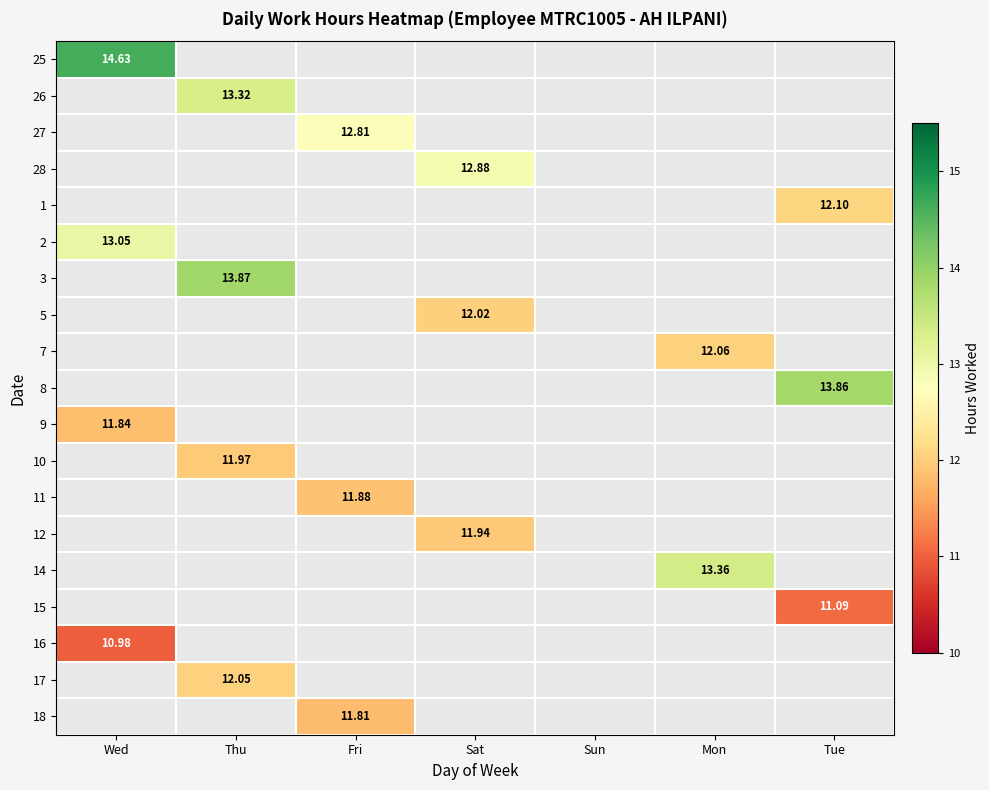

Count the number of data series in this chart.

19